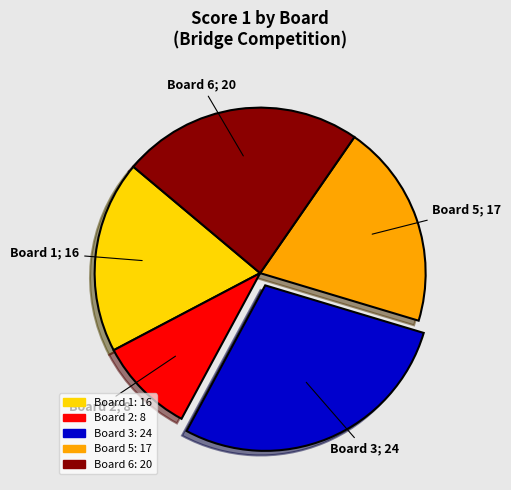

Is there a majority slice in this chart?

No